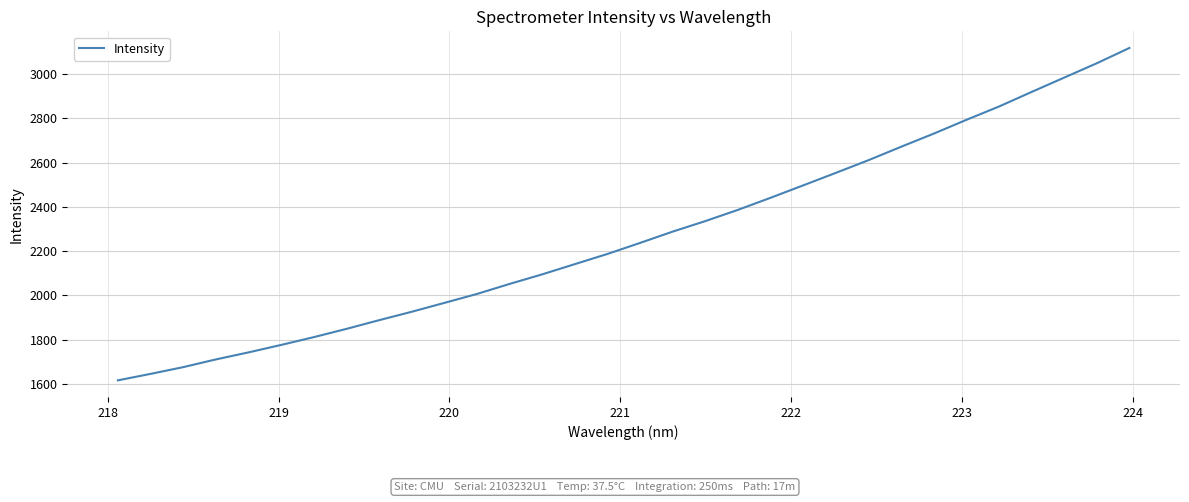

What is the difference between the maximum and minimum values?

1501.1